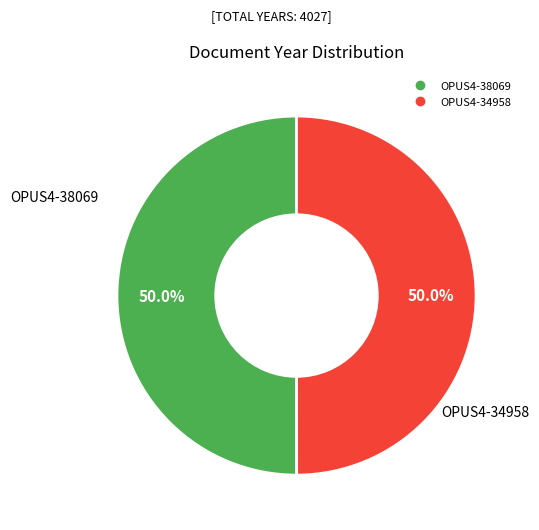

Combined, do OPUS4-38069 and OPUS4-34958 account for over 50%?

Yes